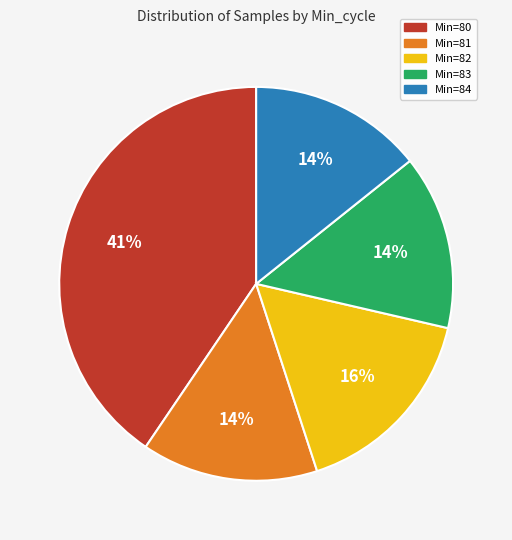

To the nearest percent, what is the average slice percentage?

20%